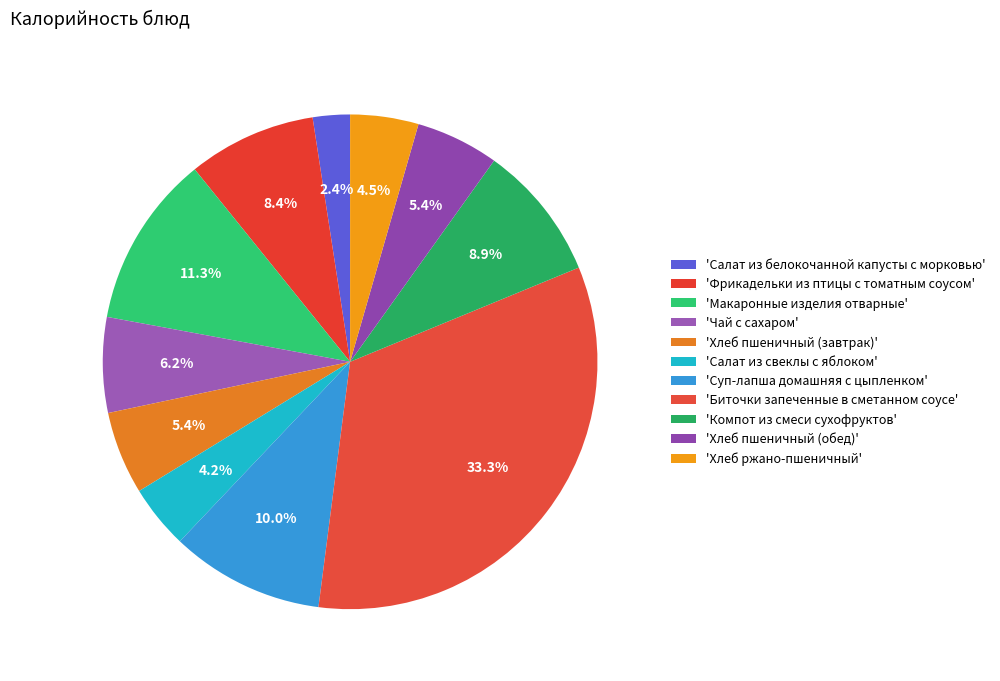

Count the number of slices in the pie.

11